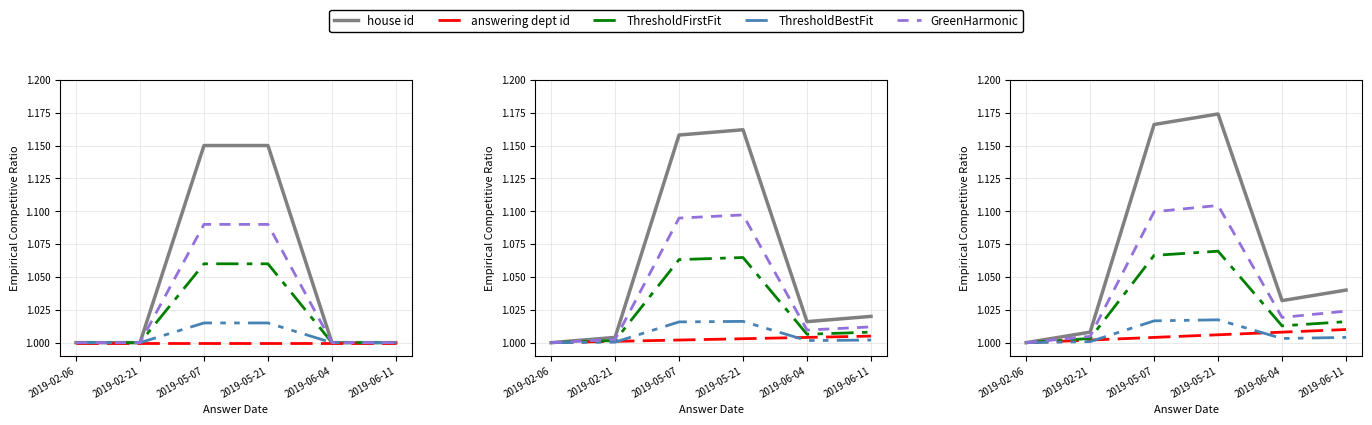

The value of ThresholdFirstFit at 2019-02-06 is 1.7. True or false?

False